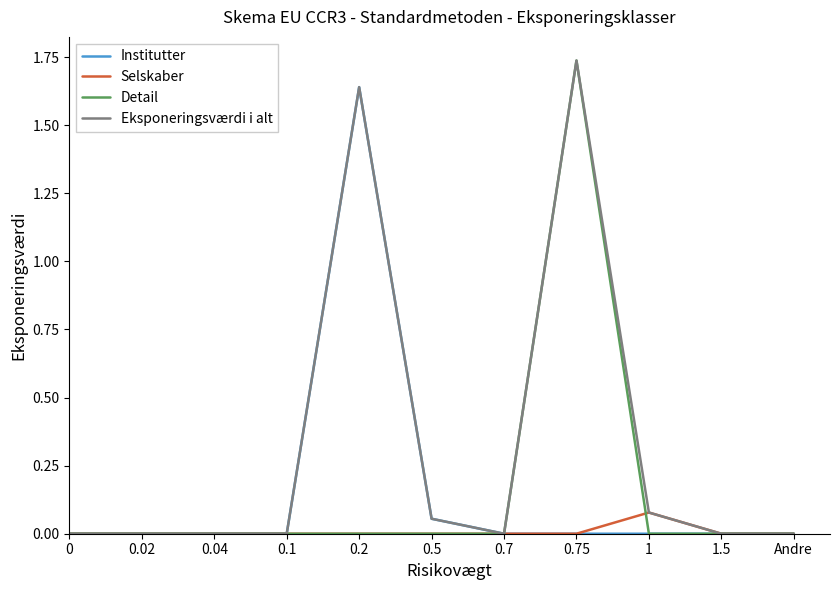

Between 0.5 and 0.75, which series saw the biggest shift?

Detail